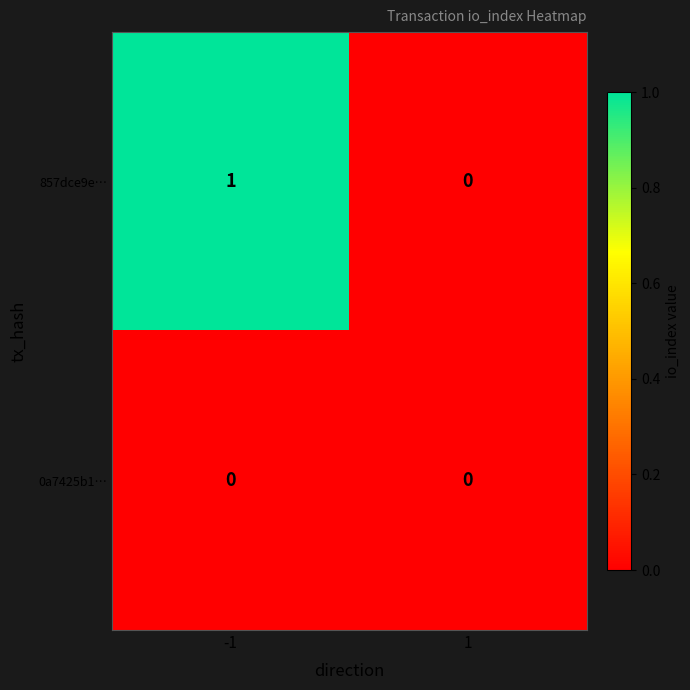

How many data points does each series have?

2